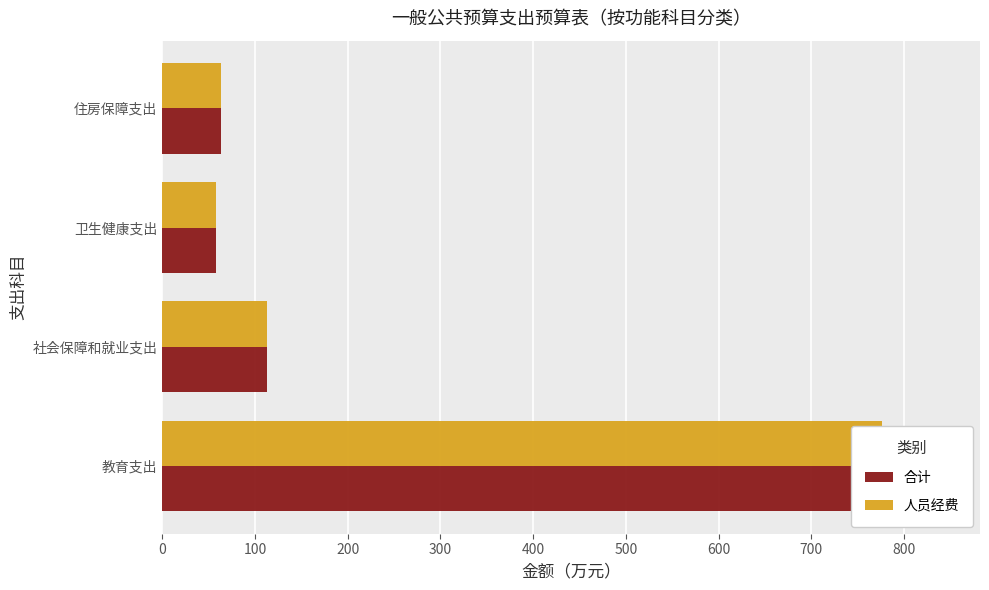

Is it true that 合计 equals 13.6 at 住房保障支出?

False